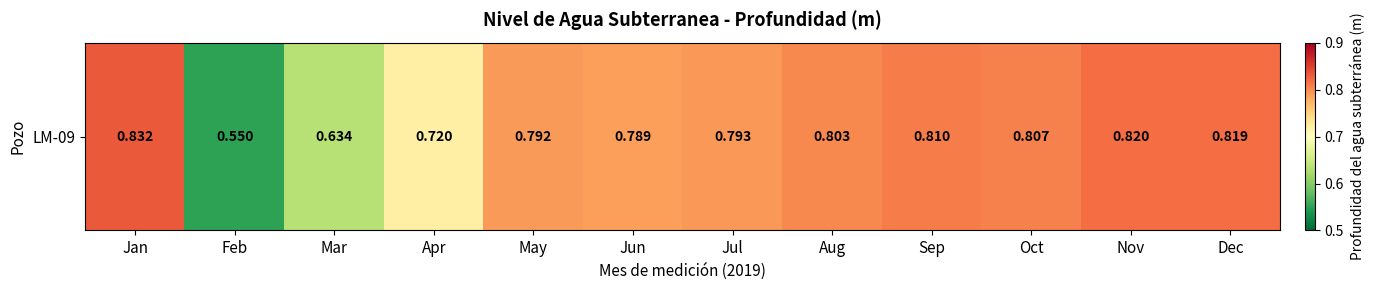

Rank the categories by value from lowest to highest.

Feb, Mar, Apr, Jun, May, Jul, Aug, Oct, Sep, Dec, Nov, Jan